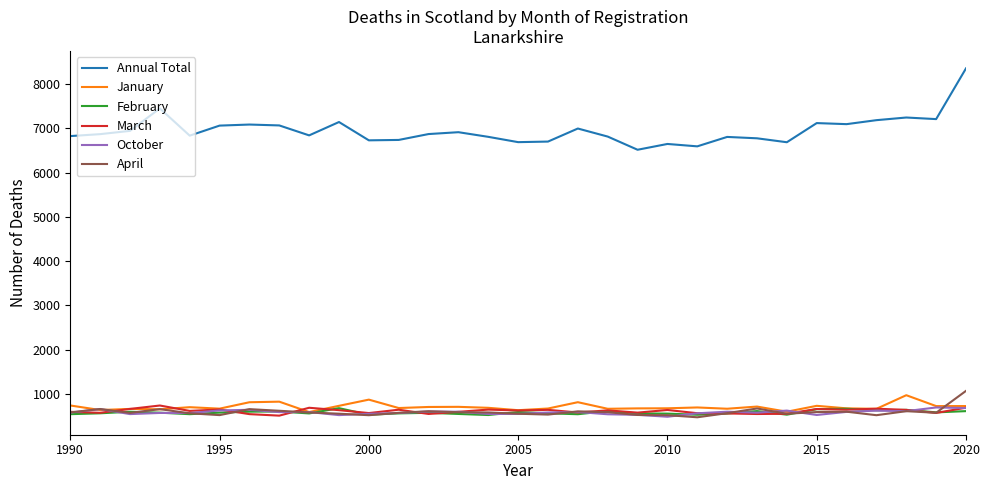

True or false: March and Annual Total cross at least once.

False